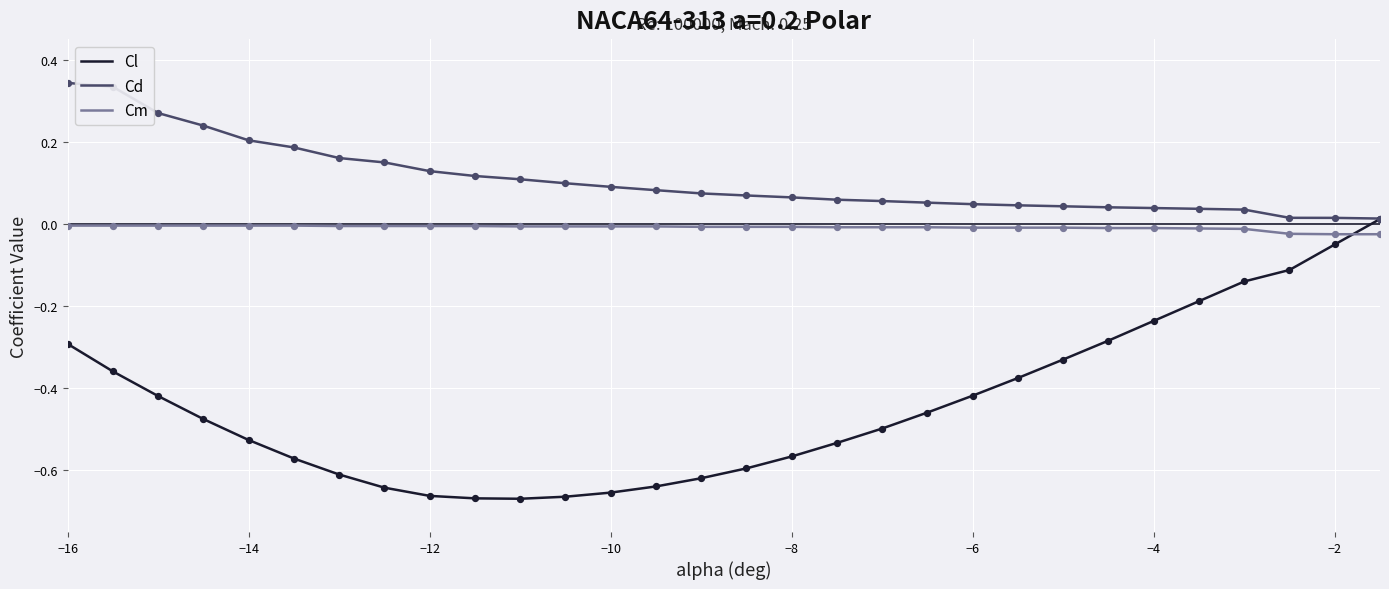

Which series has the largest total across all categories?

Cd